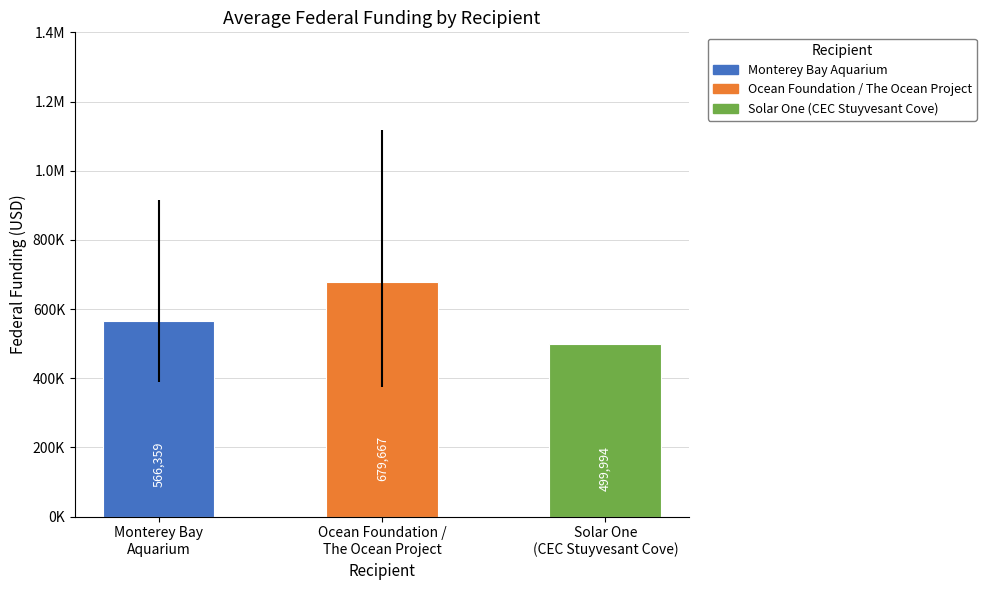

Reading right to left, what are all the values shown in this chart?

499994.0	679666.7	566358.8